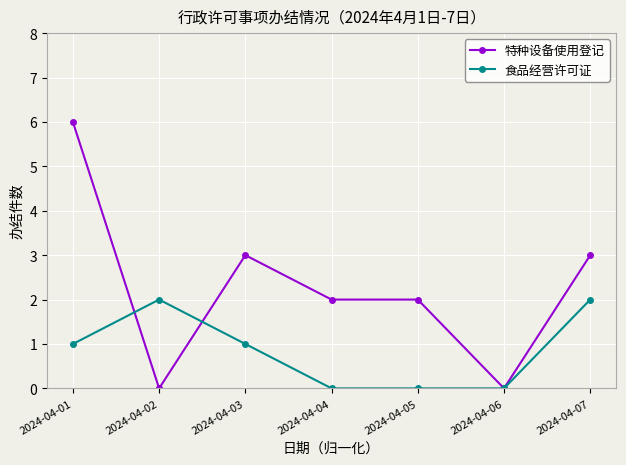

The value of 食品经营许可证 at 2024-04-01 is 1. True or false?

True